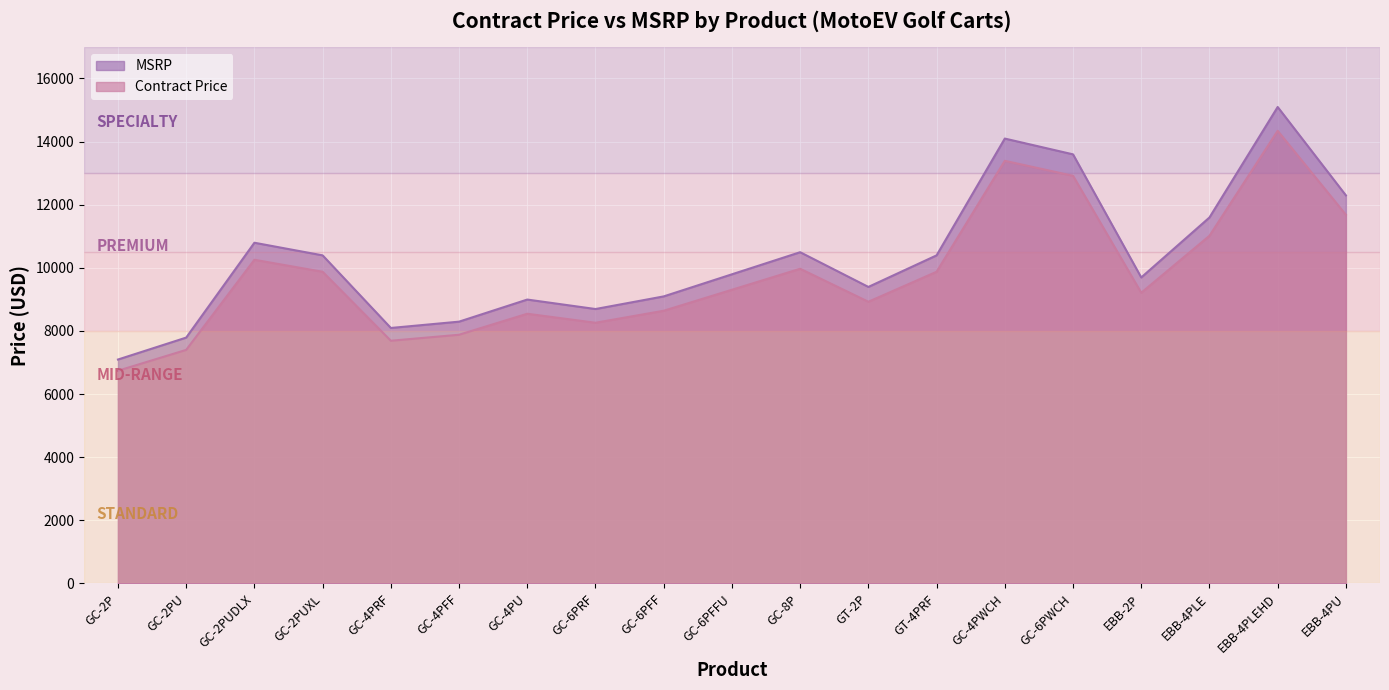

The value of MSRP at GC-4PRF is 11947.5. True or false?

False